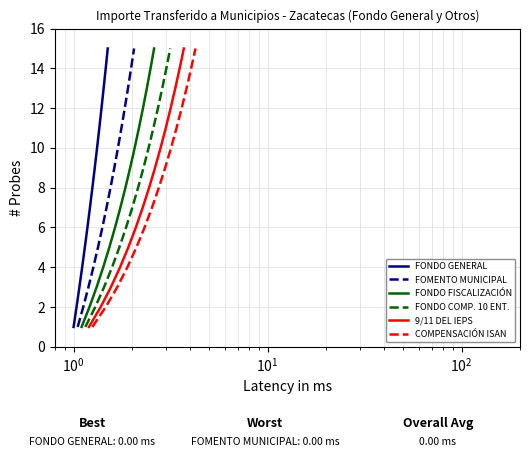

What is the value of the FONDO GENERAL point at the 2nd from the left?

2